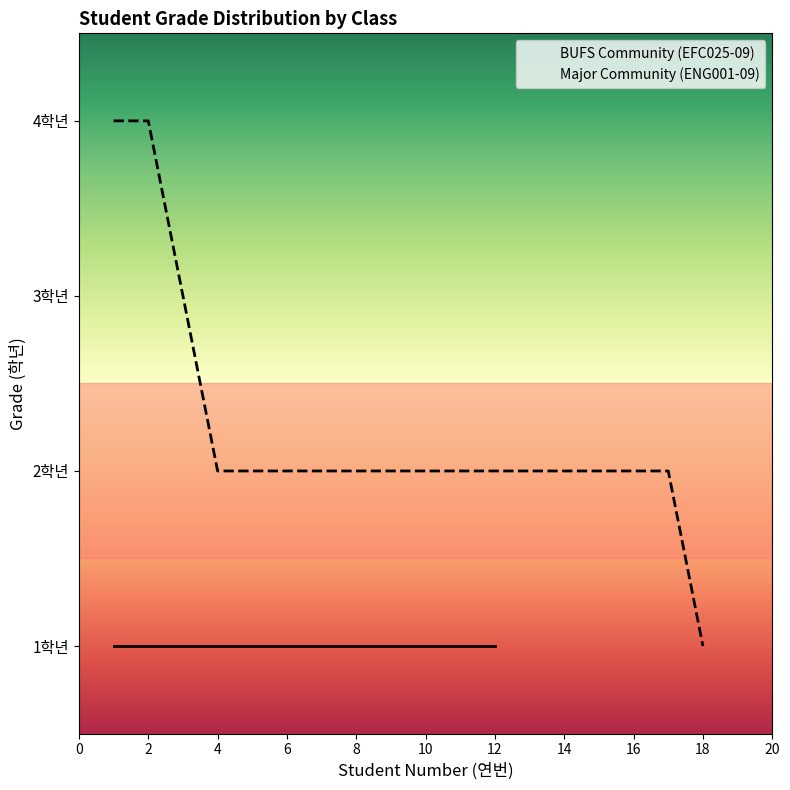

True or false: the data has more than 2 interior local peaks.

False